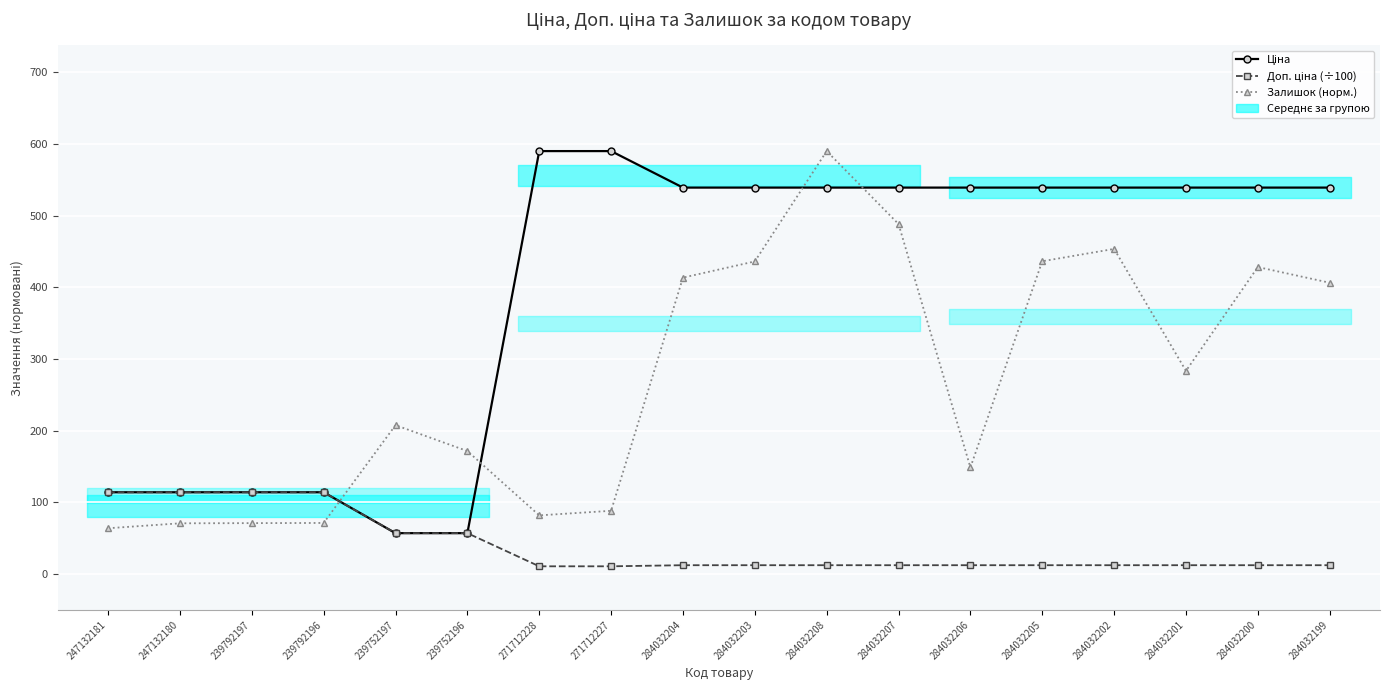

True or false: Залишок (норм.) has more than 1 points higher than both neighbors.

True